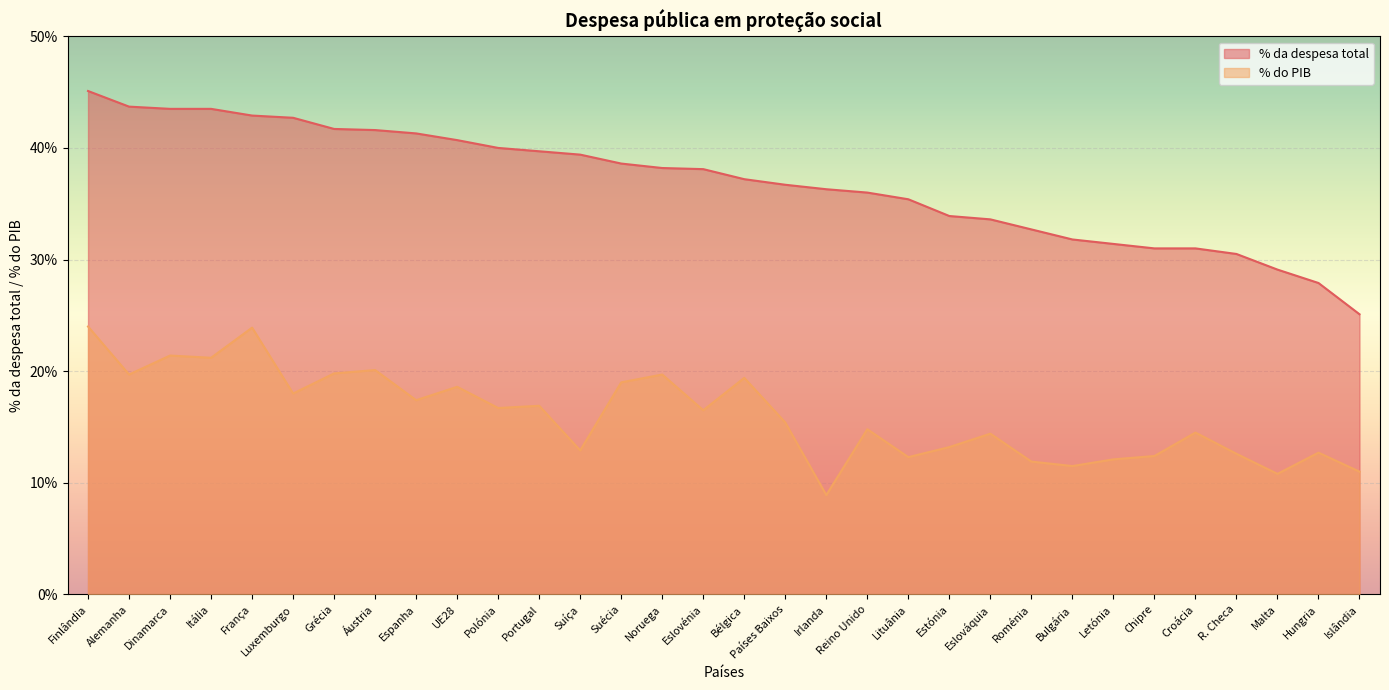

What is the difference between the second highest and second lowest values in the % do PIB series?

13.1